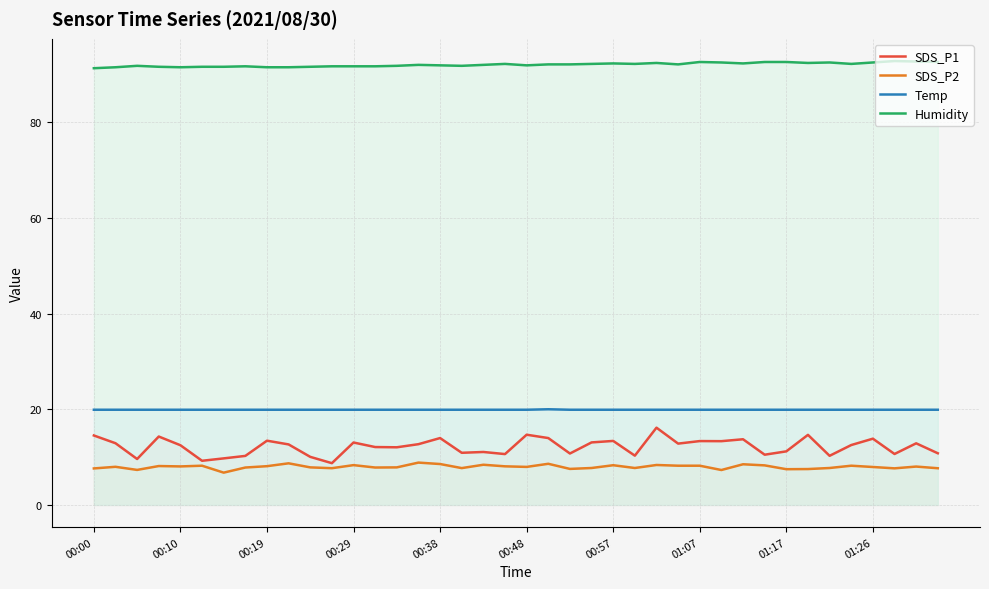

What is the label of the 40th point from the right?

00:00